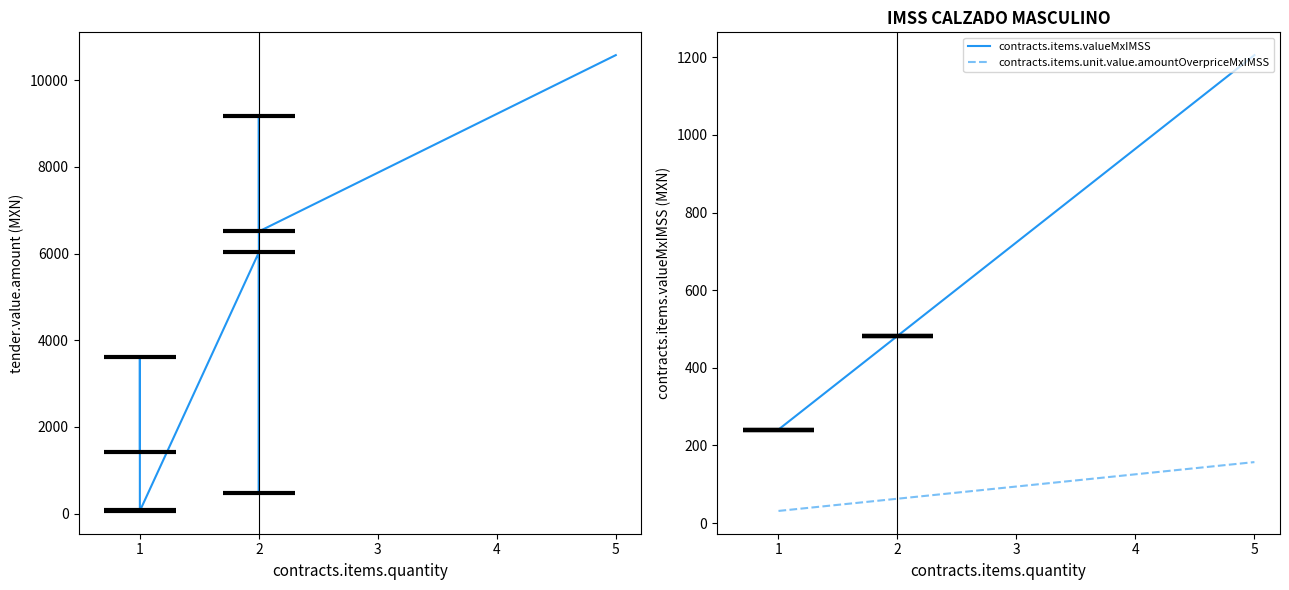

How many lines are shown in the chart?

3